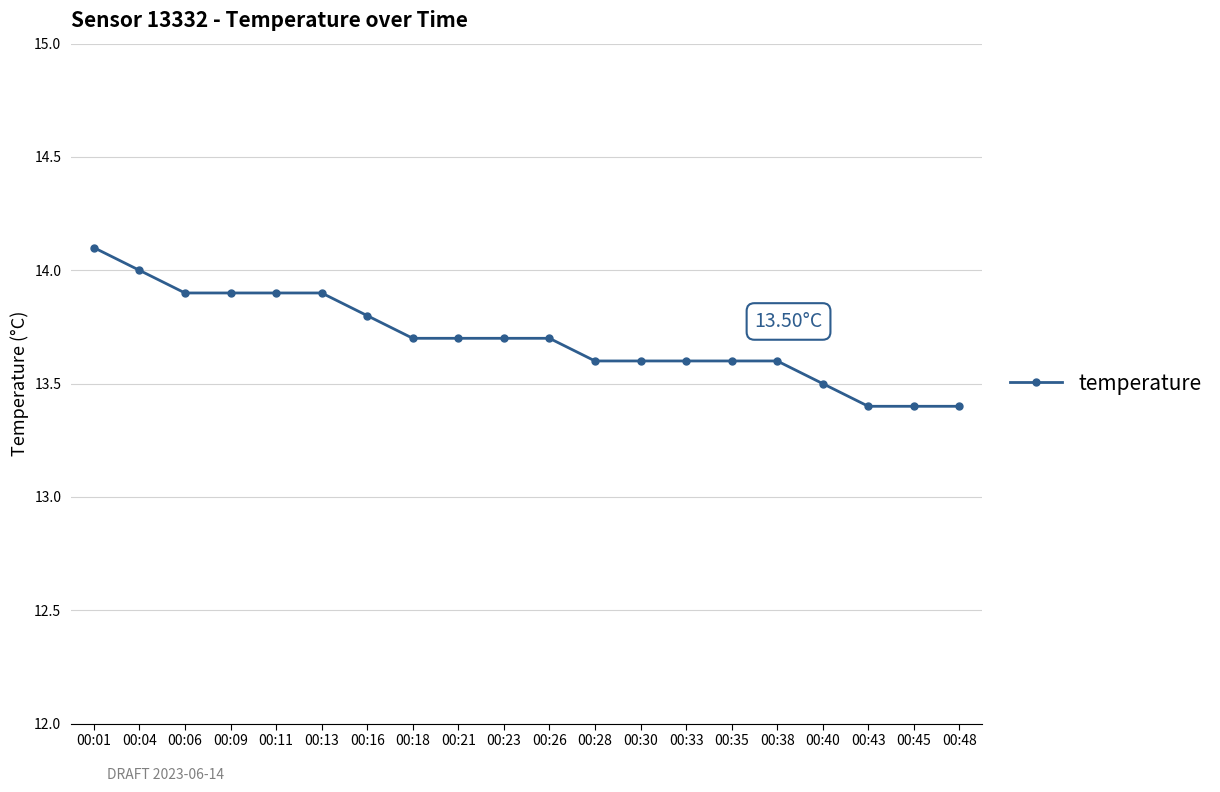

Between 00:18 and 00:38, which is larger?

00:18